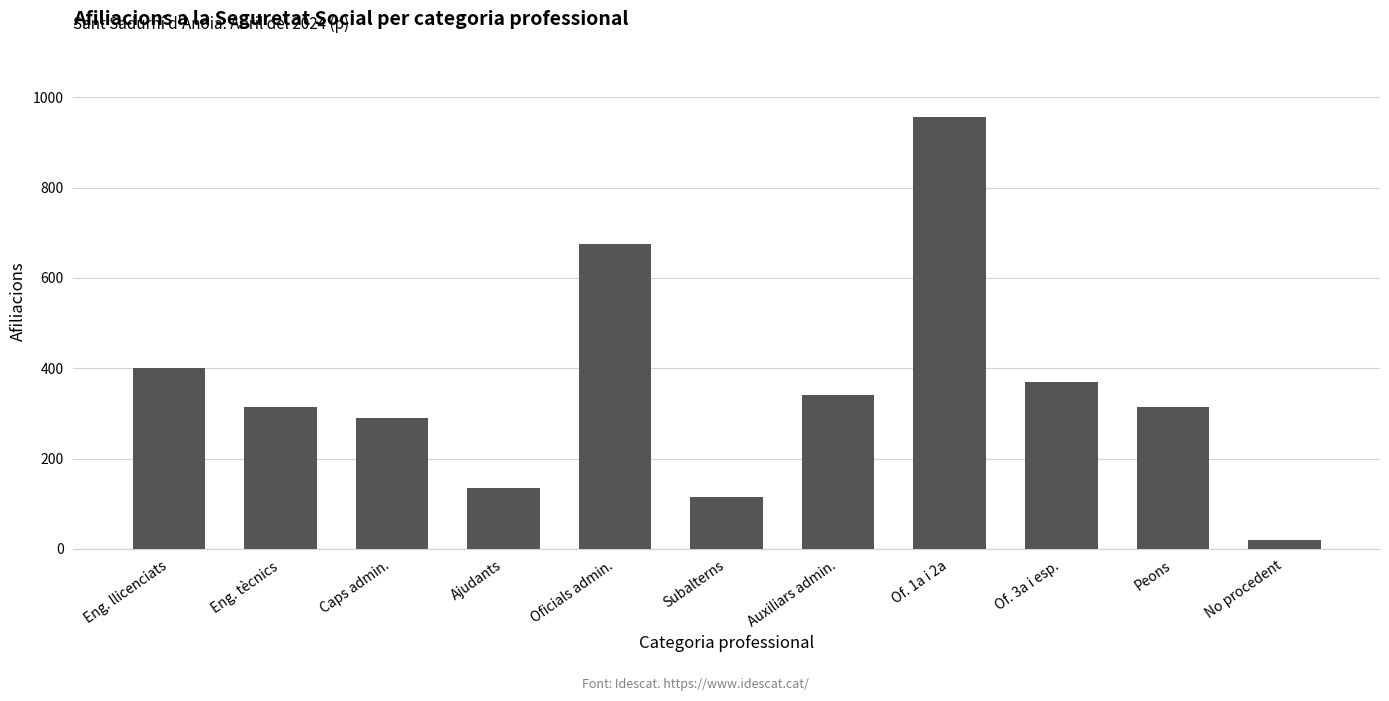

What is the difference between the values at Eng. llicenciats and Peons?

85